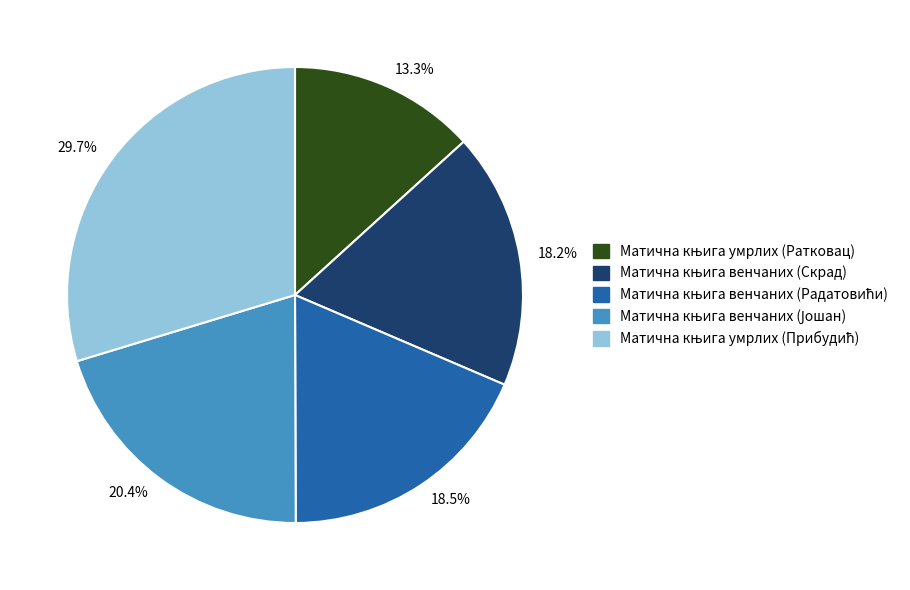

What percentage is NOT represented by 20.4%?

79.6%